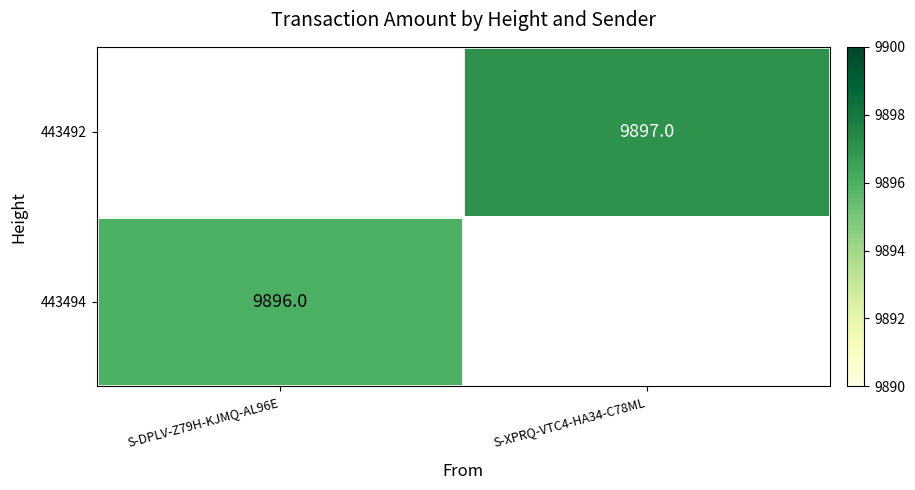

The 443492 series shows 4525 at S-XPRQ-VTC4-HA34-C78ML. True or false?

False